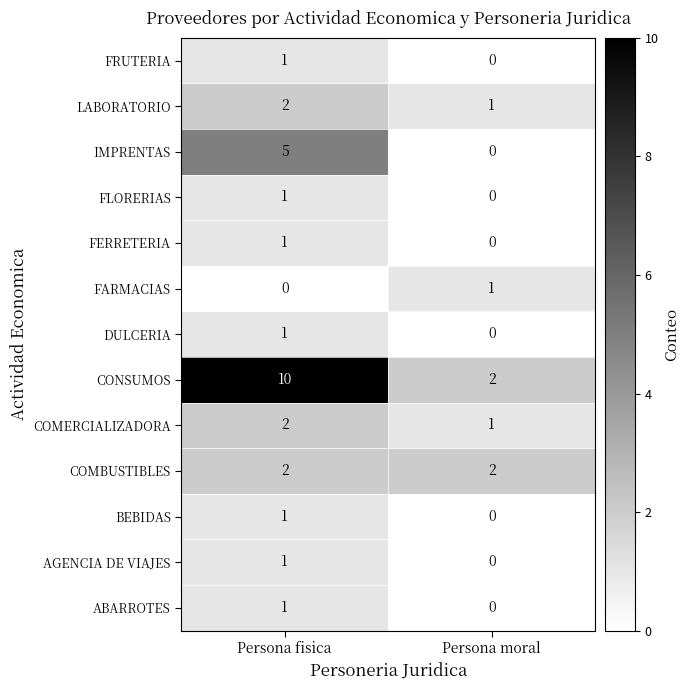

At which category is the sum across all series the highest?

Persona fisica